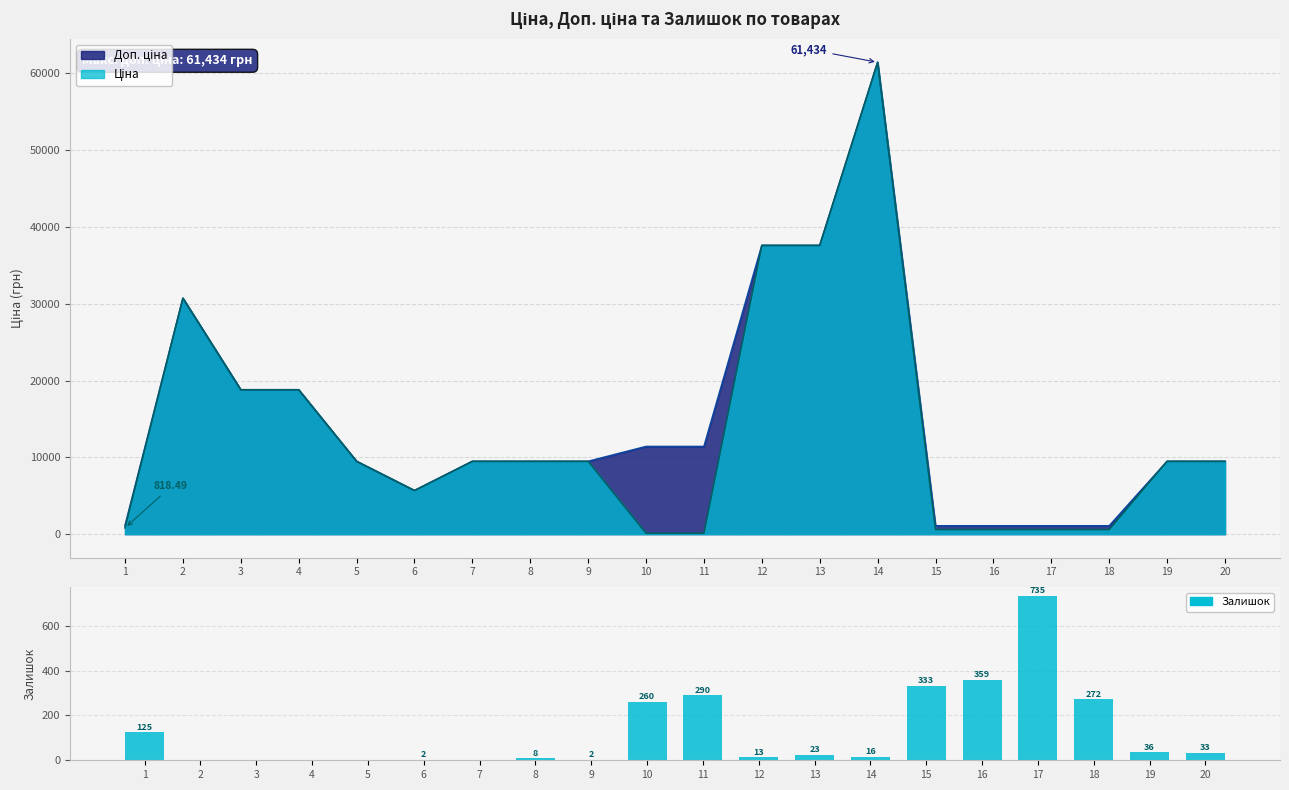

What is the change in value from 2 to 16?

+359